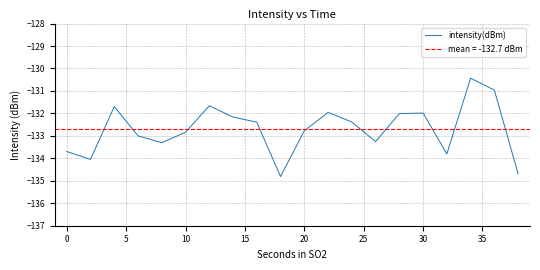

How many points are higher than both their immediate neighbors (excluding endpoints)?

5